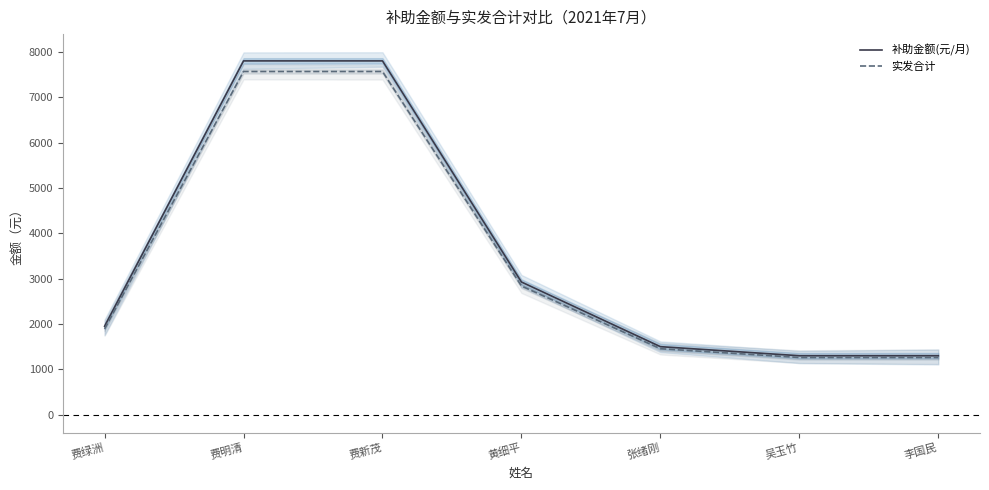

Is this an area chart (filled region under the line)?

No